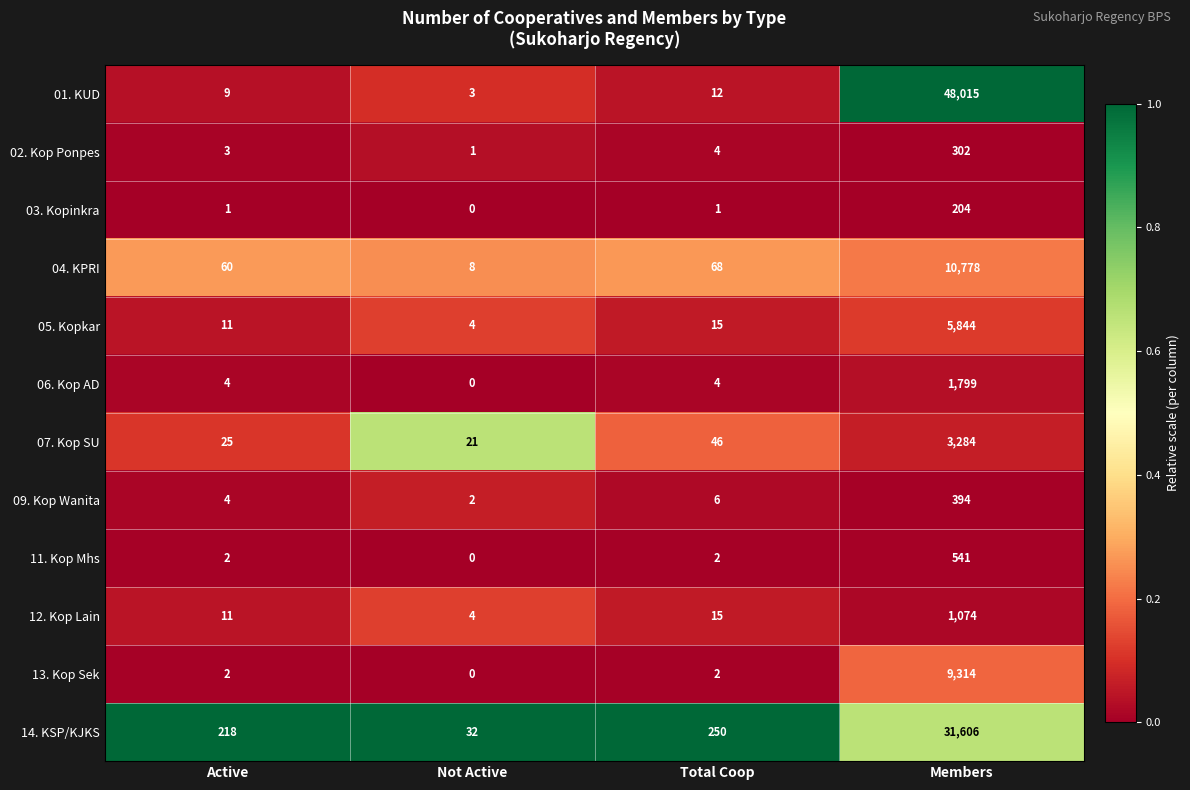

What is the difference between the maximum and minimum values in the 04. KPRI series?

10770